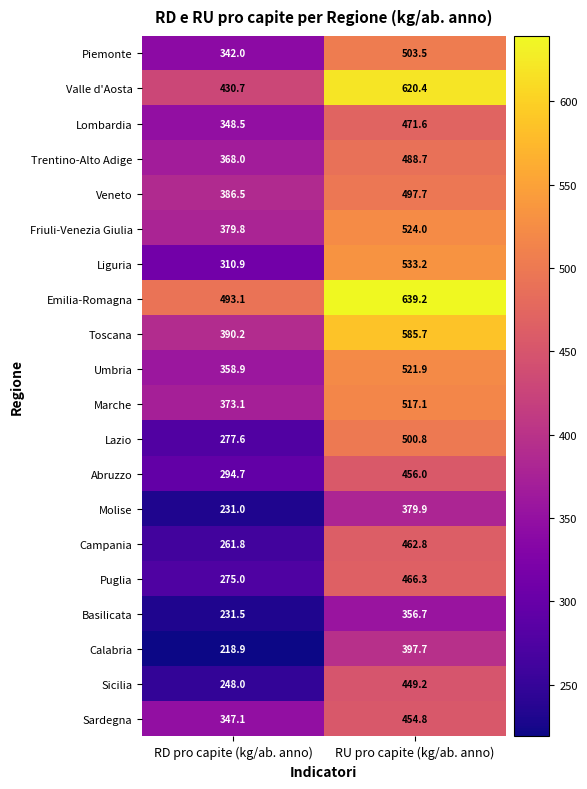

Which series has the largest total across all categories?

Emilia-Romagna